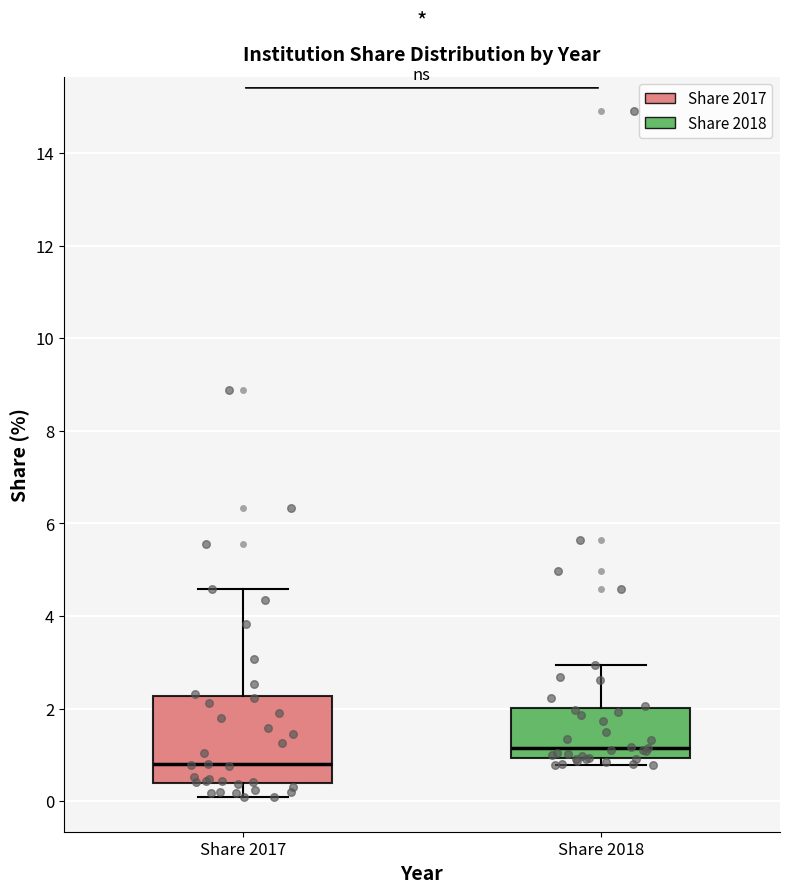

Where does the upper whisker of the box for Share 2017 end on the y-axis? The values are not printed on the chart, so give them approximately, as read against the axis.

4.6